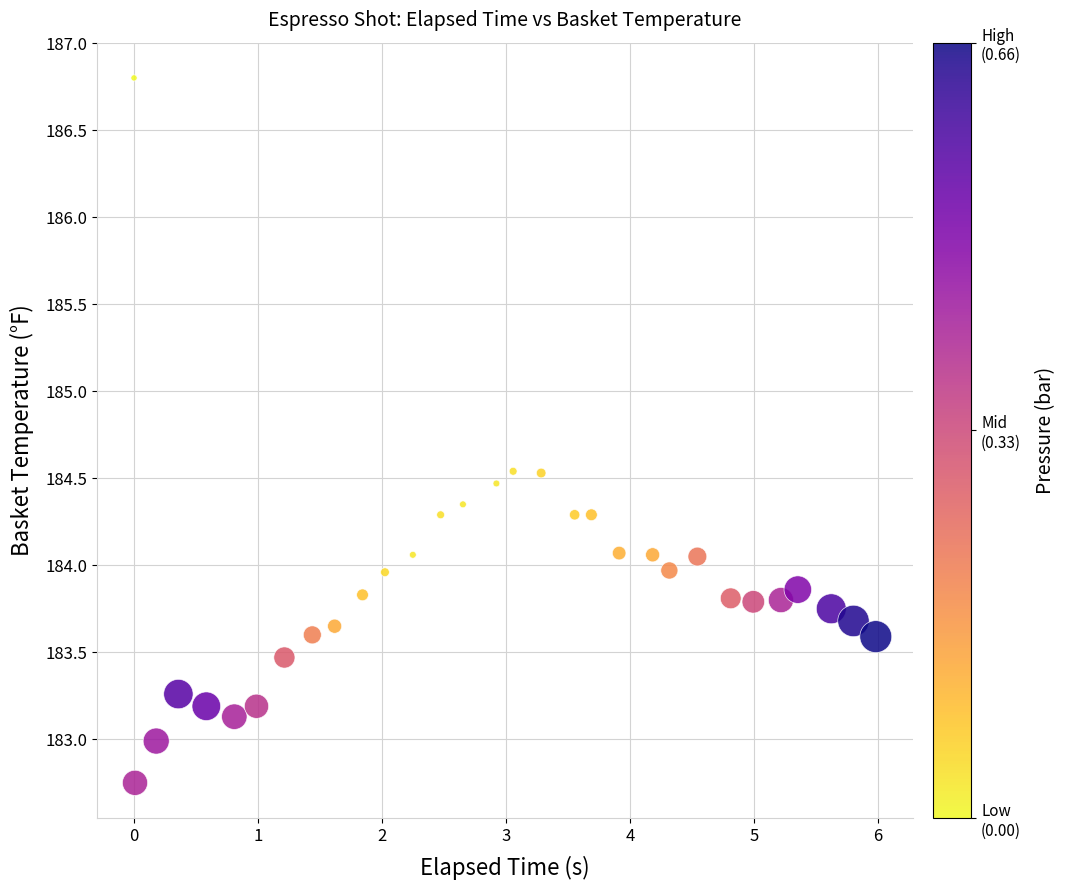

What is the range of X values (max minus min)?

6.0